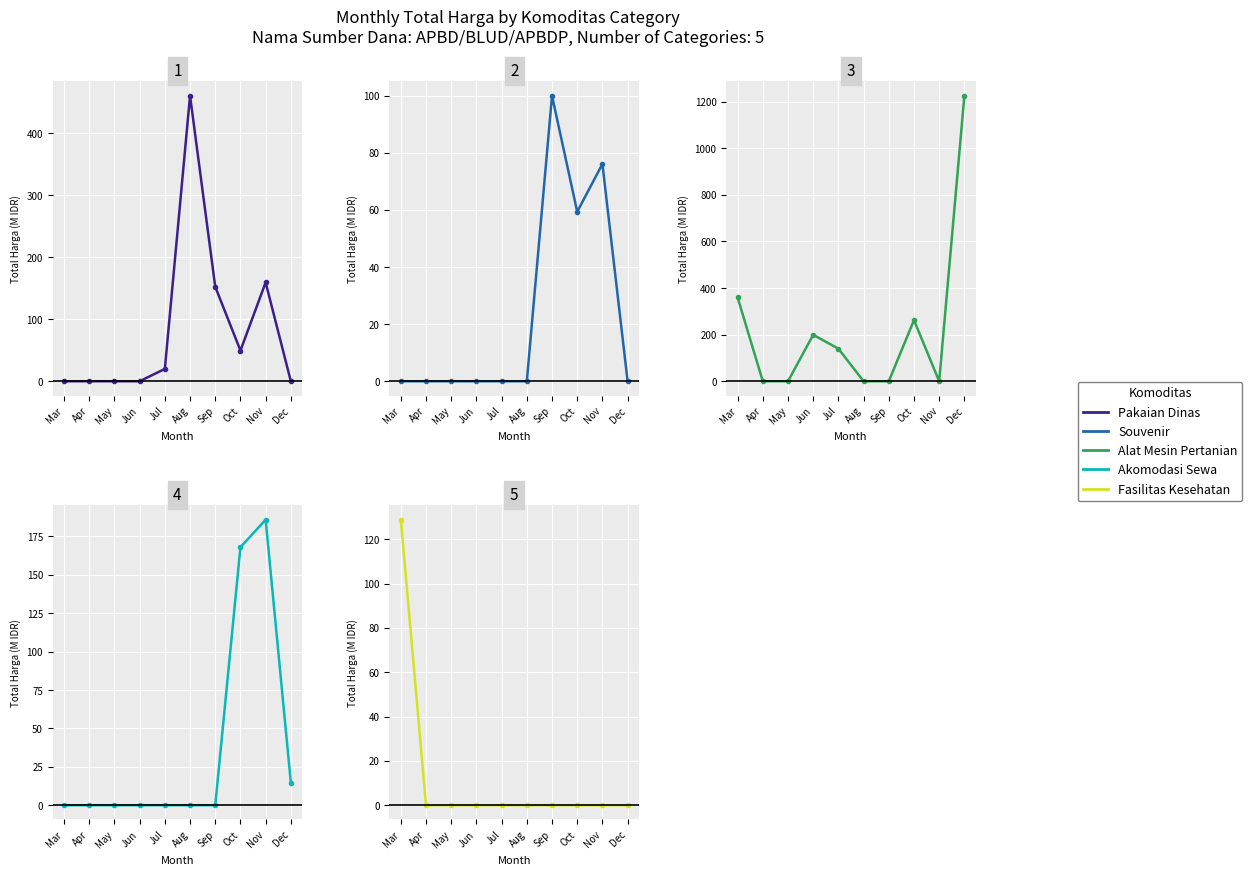

Does the chart display data point markers on the line(s)?

Yes